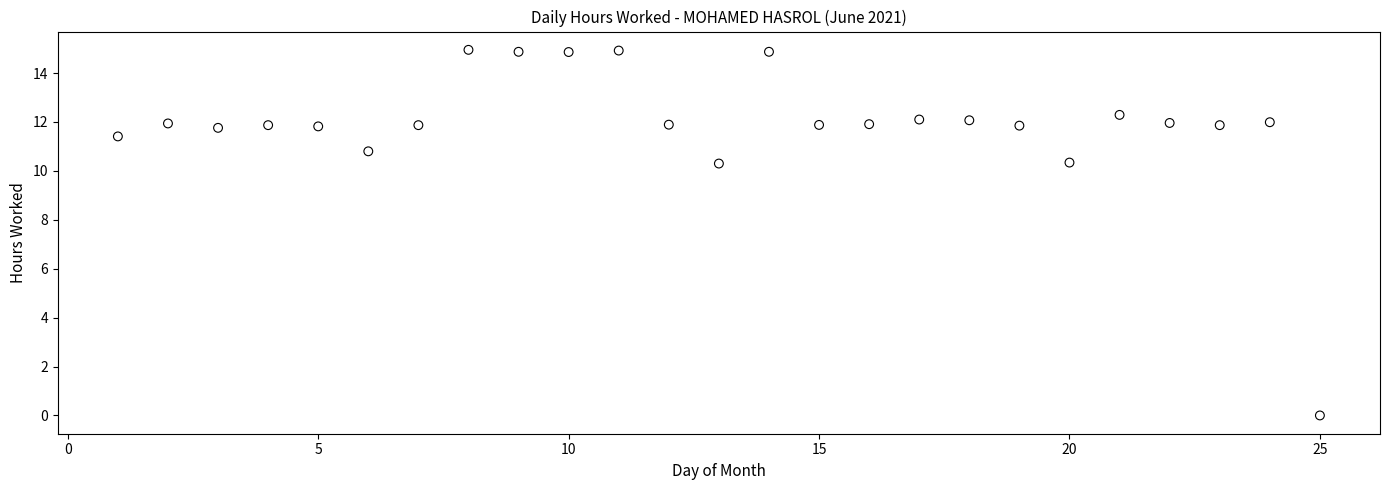

What is the range of X values (max minus min)?

24.0